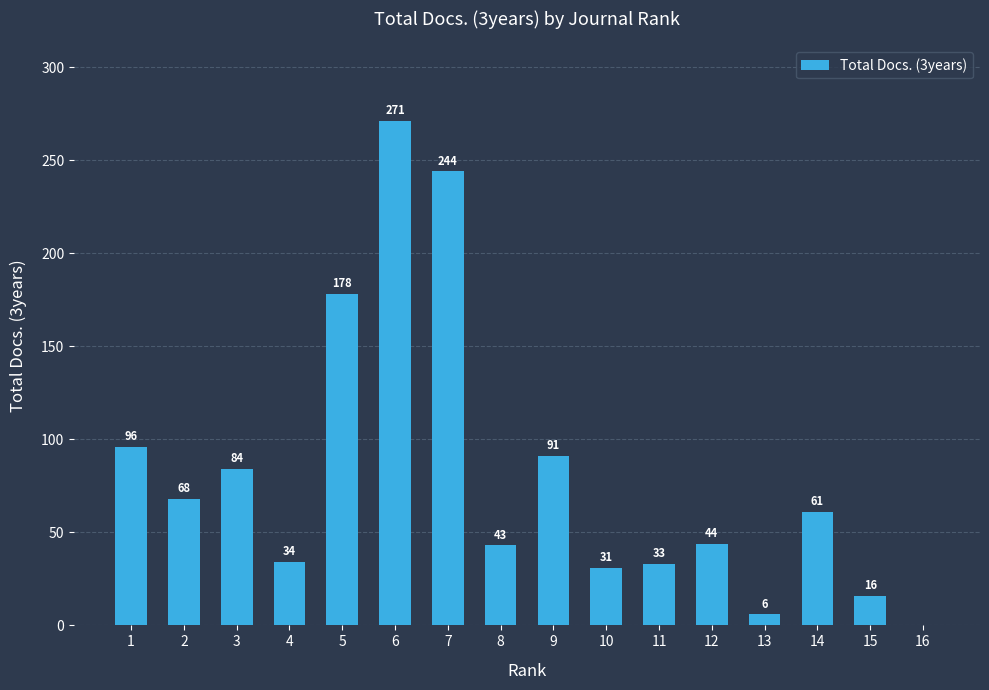

Read the value at 1.

96